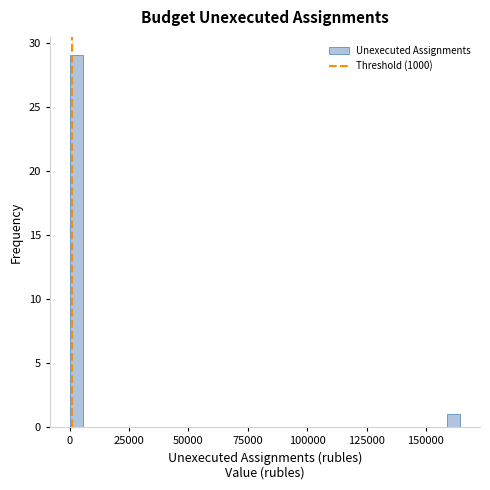

Read against the x-axis, roughly where is the centre of the tallest bar?

5000